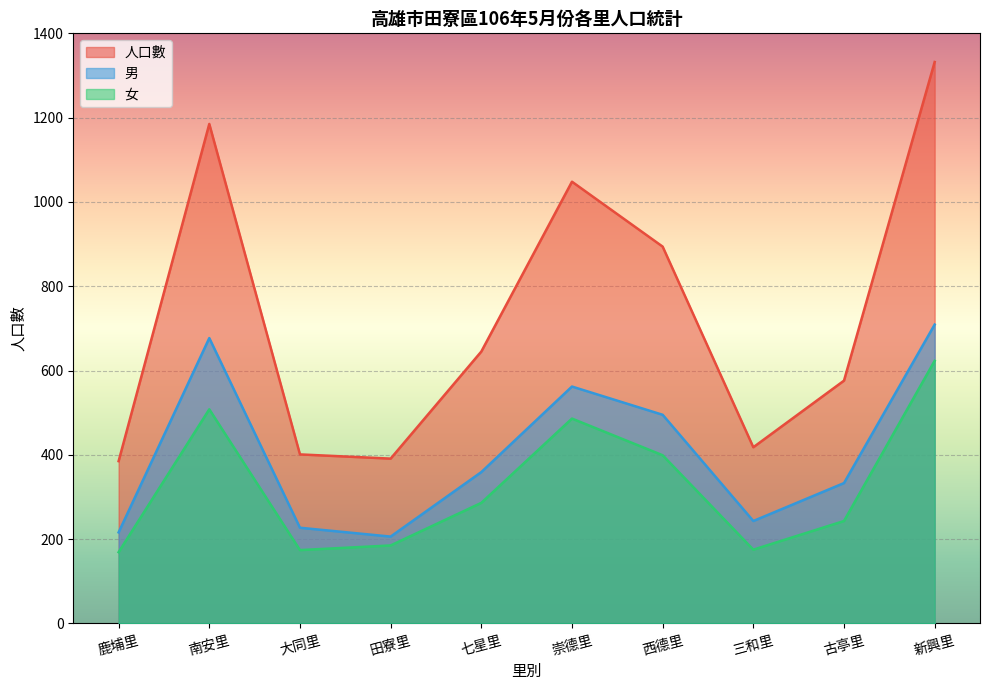

Between 三和里 and 西德里, which is larger?

西德里